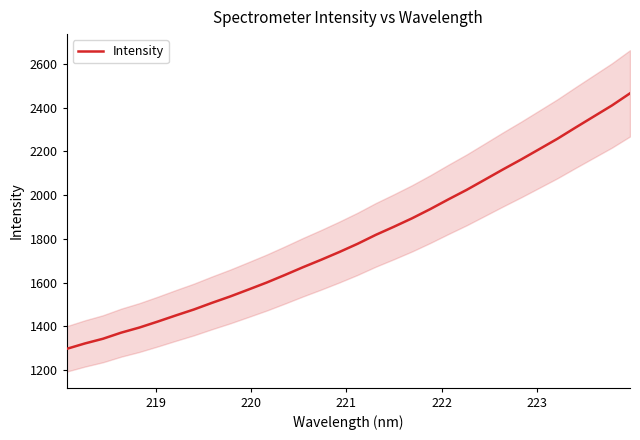

What is the maximum value for Intensity?

2464.8